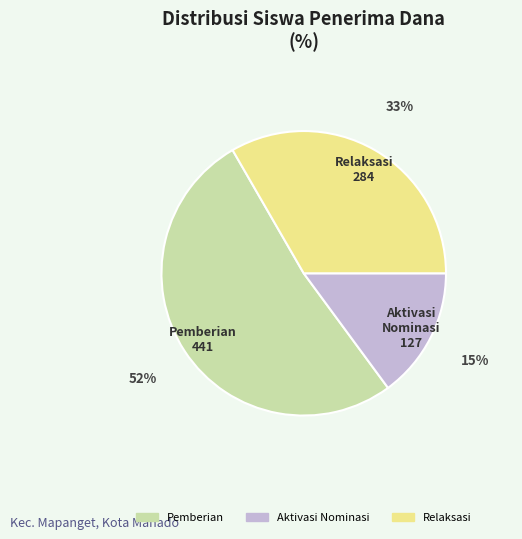

How many segments does this pie chart have?

3